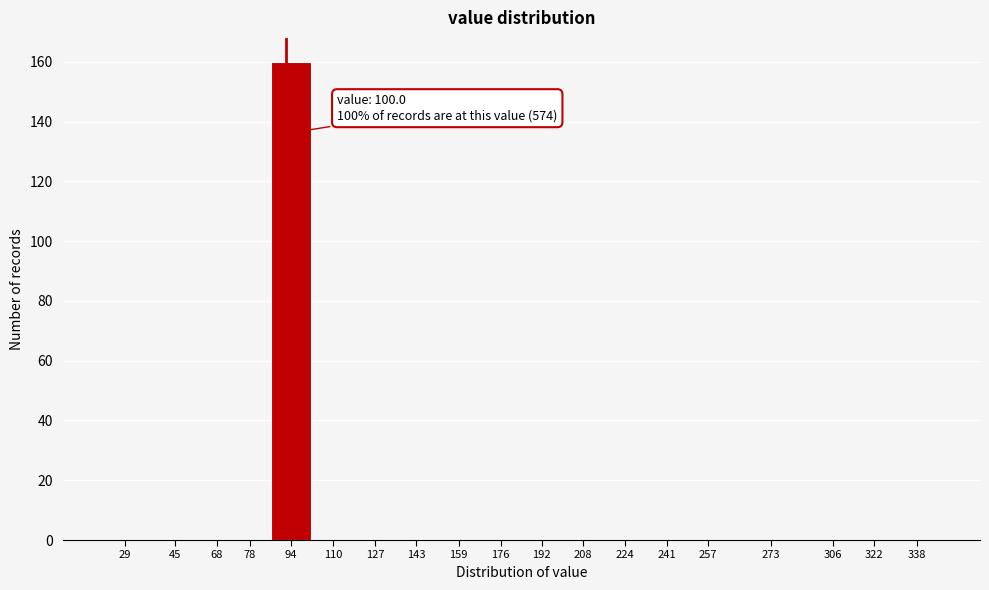

Reading left to right, what are all the values shown in this chart?

29=0	45=0	68=0	78=0	94=160	110=0	127=0	143=0	159=0	176=0	192=0	208=0	224=0	241=0	257=0	273=0	306=0	322=0	338=0